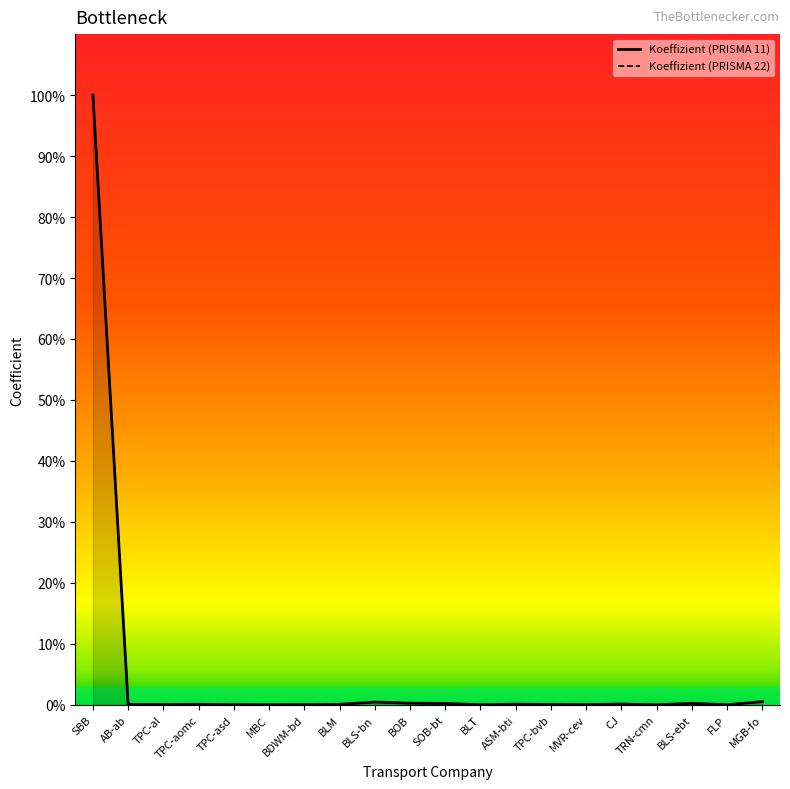

The value of Koeffizient (PRISMA 11) at TPC-al is 0.1. True or false?

True